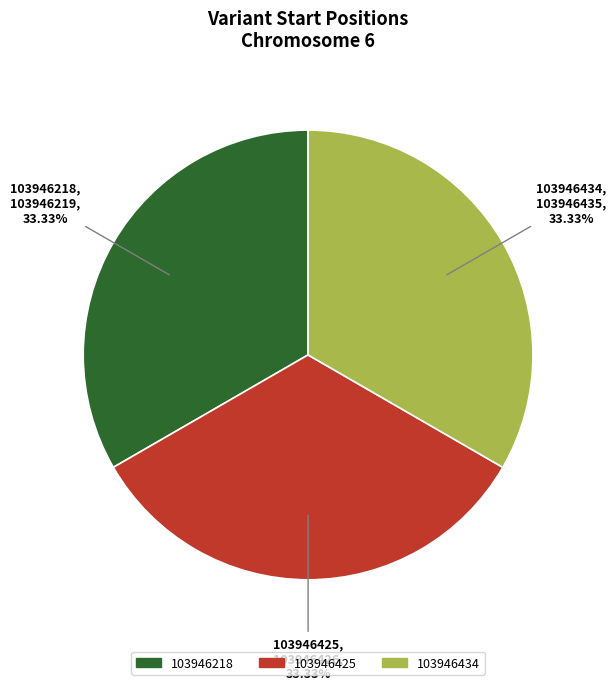

Does 103946425 account for over 50% of the chart?

No